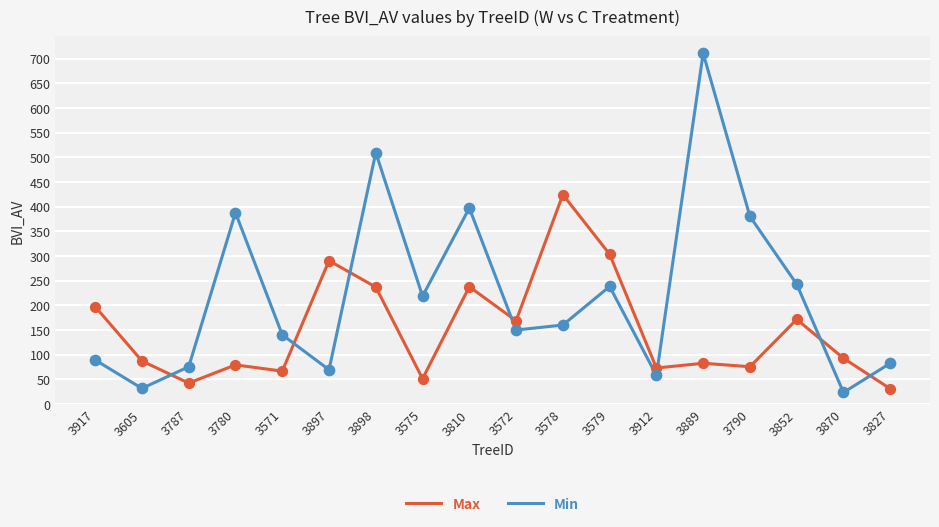

Which series has the largest total across all categories?

Min